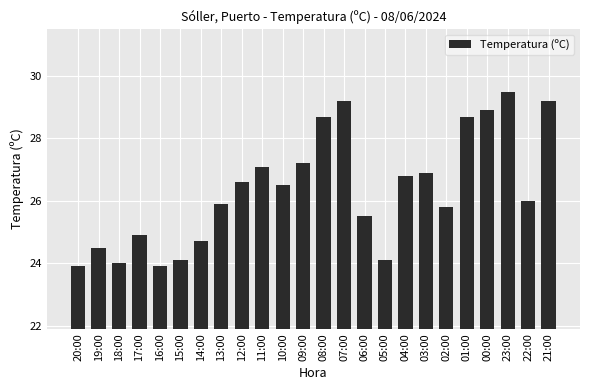

True or false: the data shows 15.3 at 15:00.

False